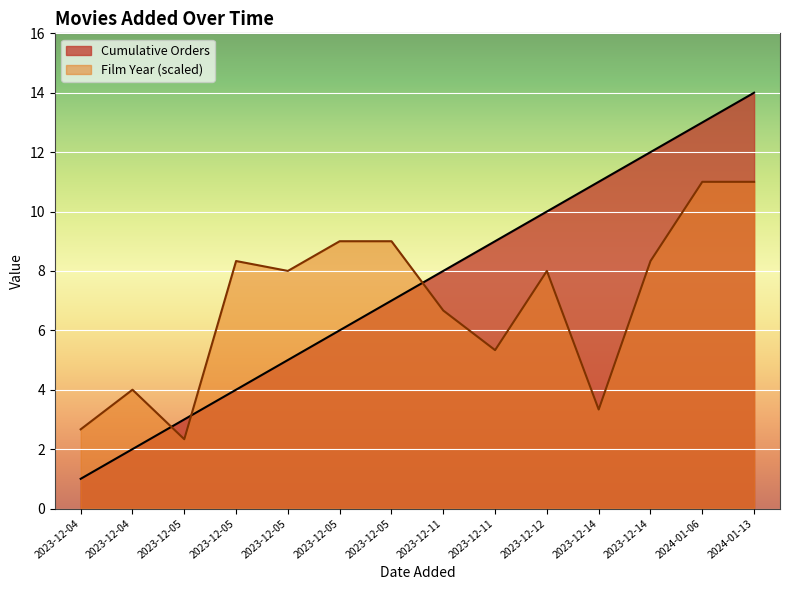

At which category does Year (normalized) reach its first local valley?

2023-12-05